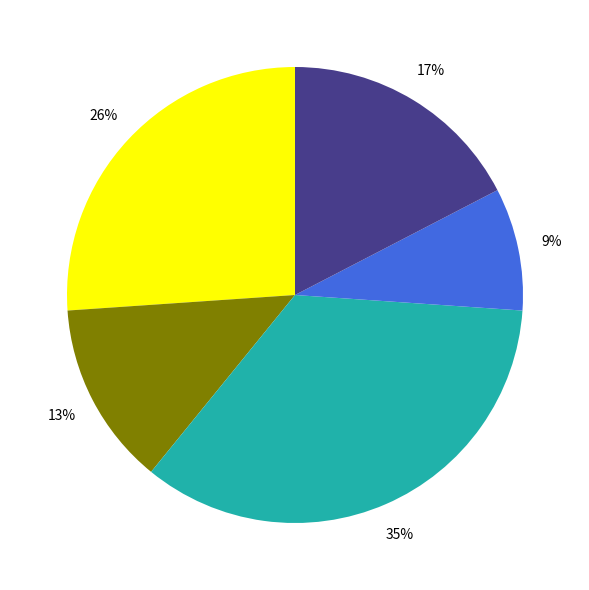

To the nearest percent, what is the average slice percentage?

20%